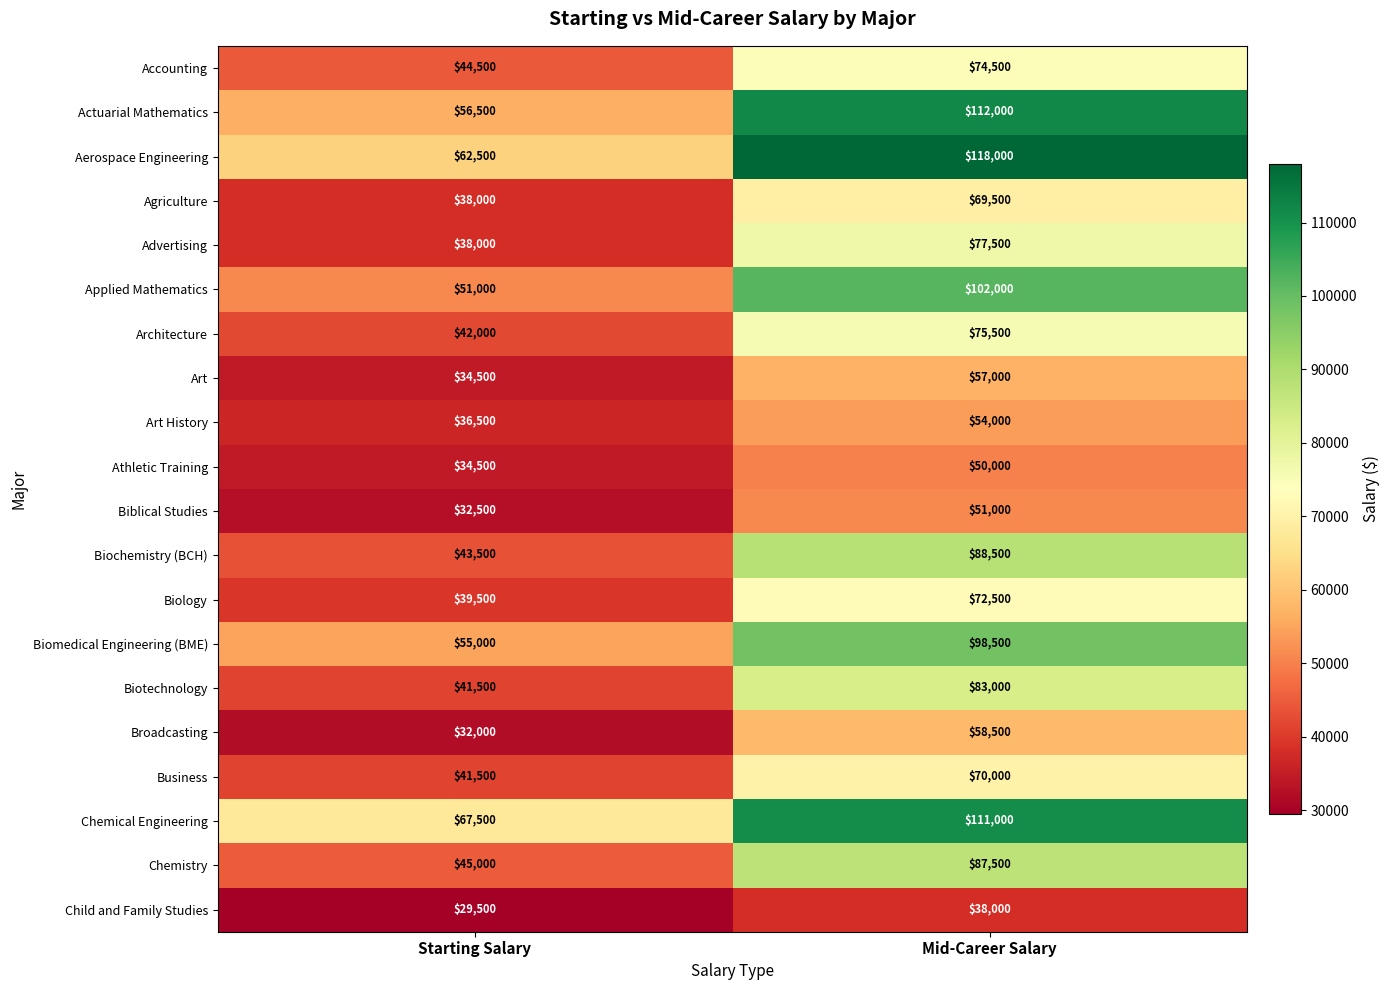

Is it true that Biblical Studies equals 51000 at Mid-Career Salary?

True